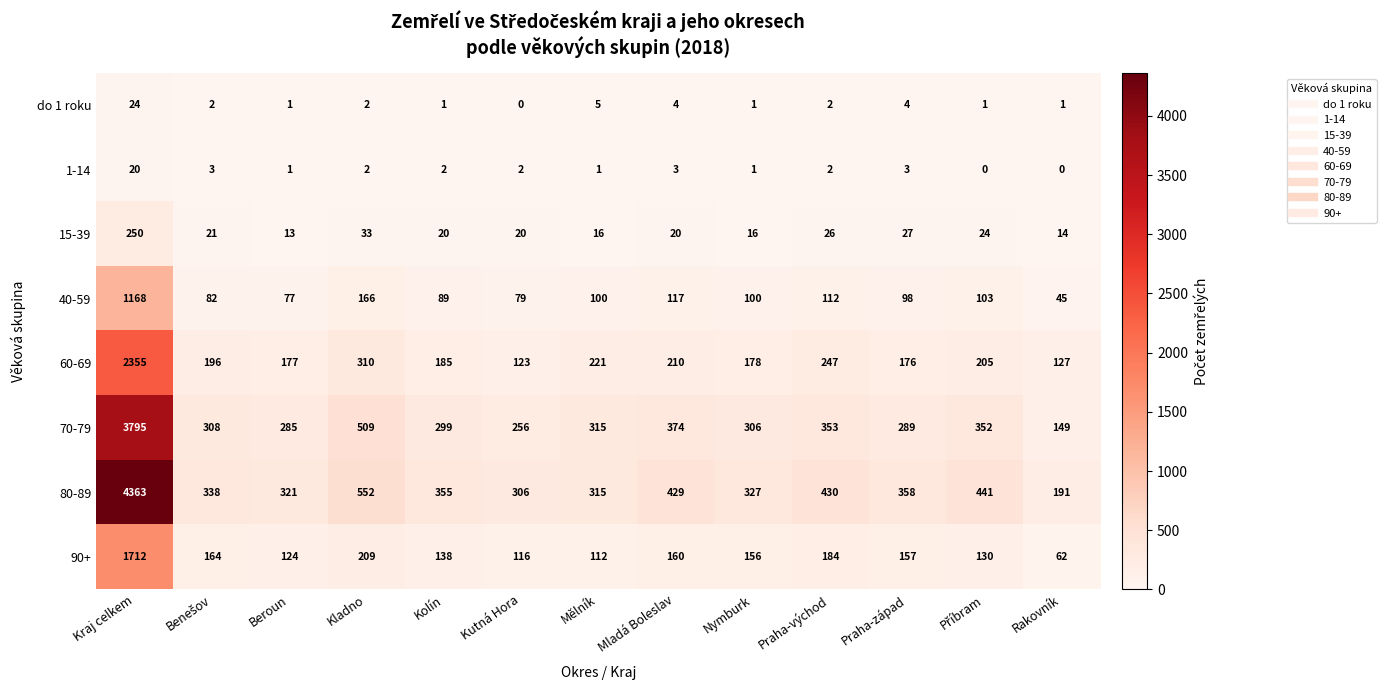

What is the sum of all 1-14 values?

40